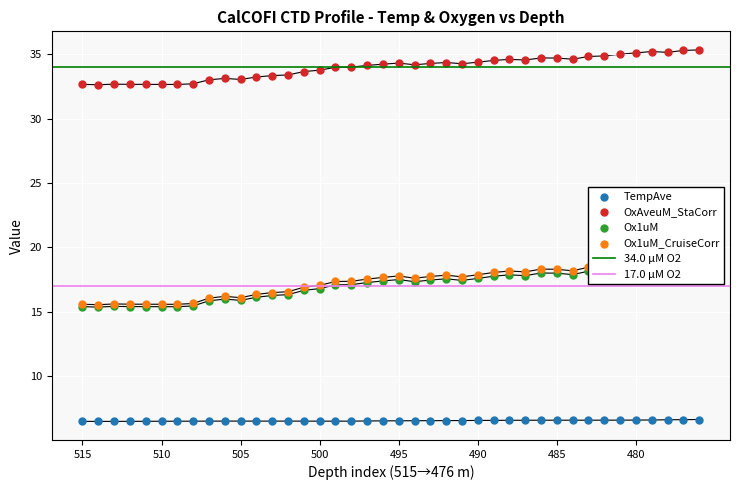

Which series has the largest total across all categories?

OxAveuM_StaCorr